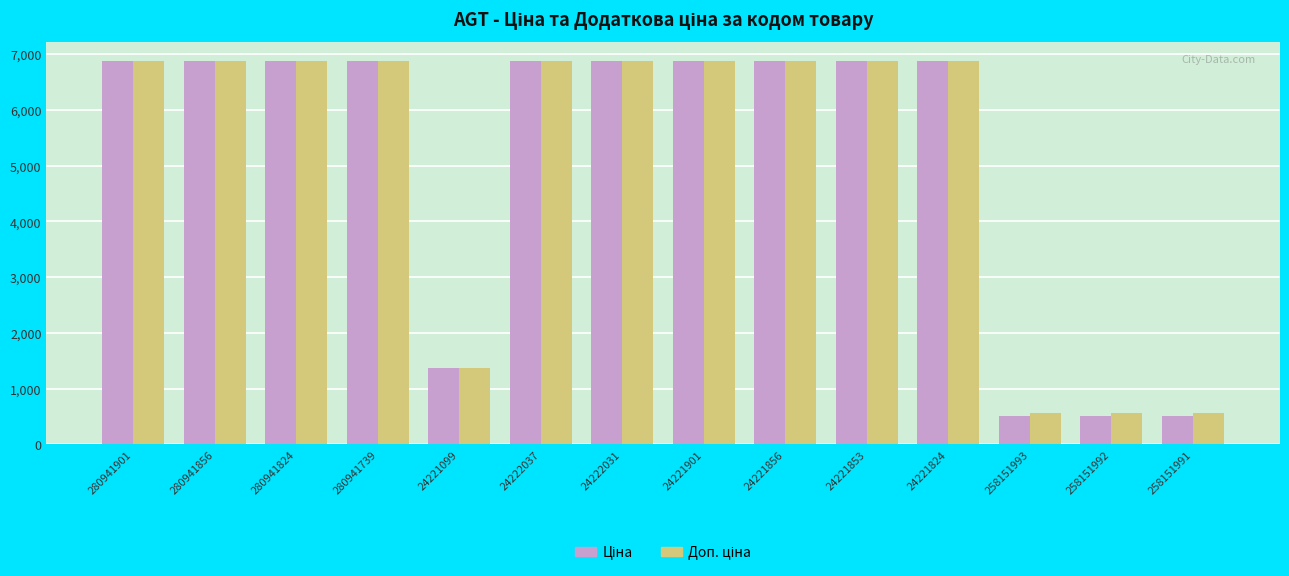

Count the number of categories in the chart.

14